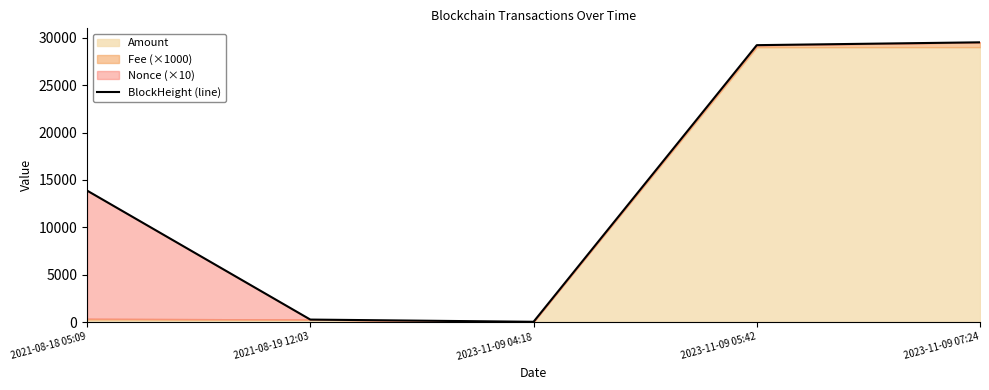

Reading right to left, list all the values displayed in this chart.

29519.5	29220.1	30.1	263.5	13873.5